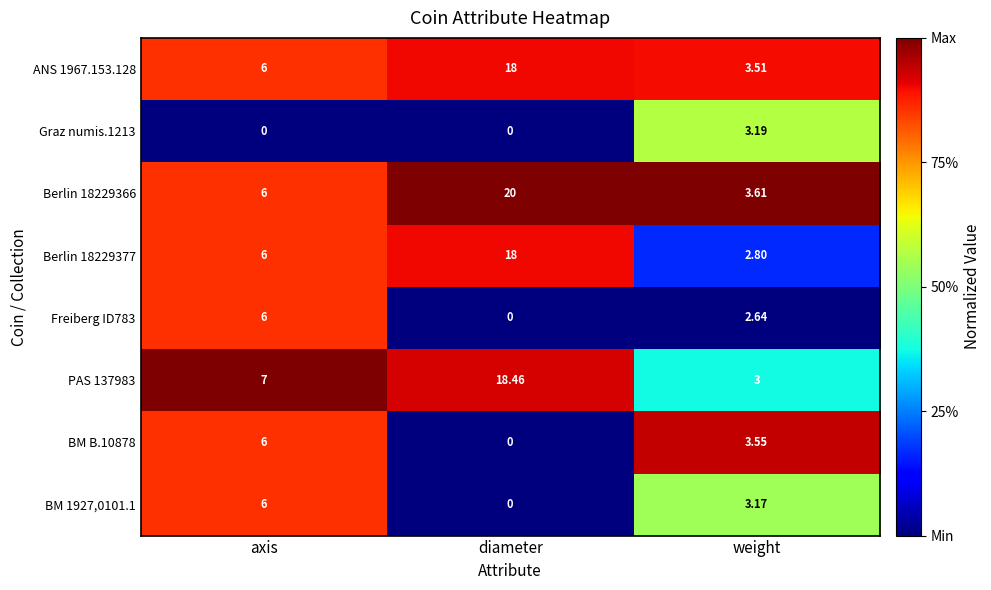

At which category does the chart reach its peak across all series?

diameter